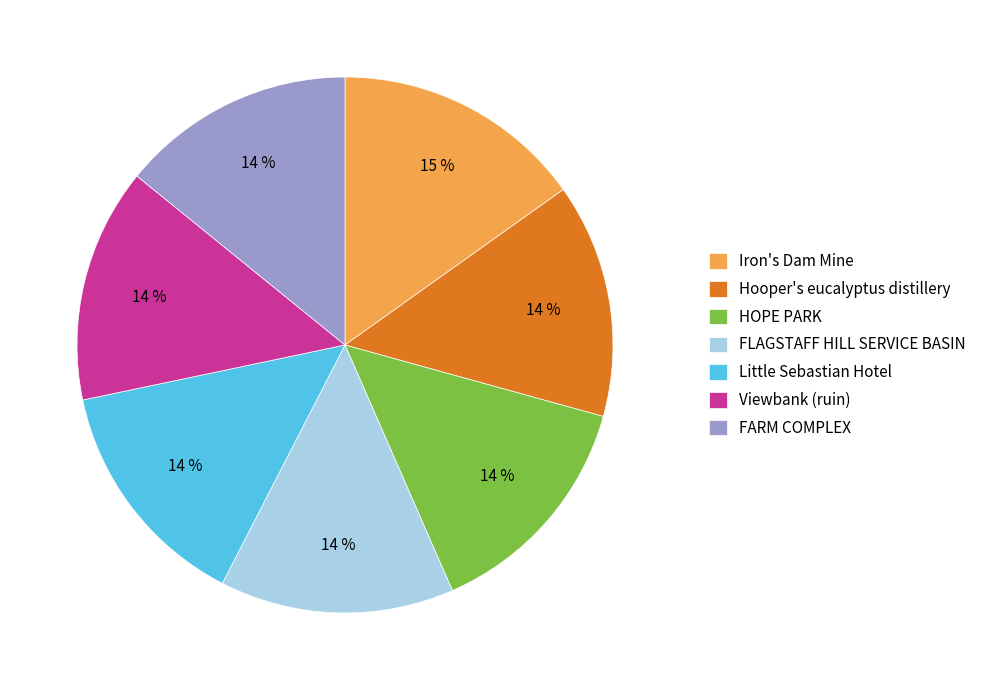

Approximately how many times larger is the value at HOPE PARK compared to Little Sebastian Hotel?

1.0